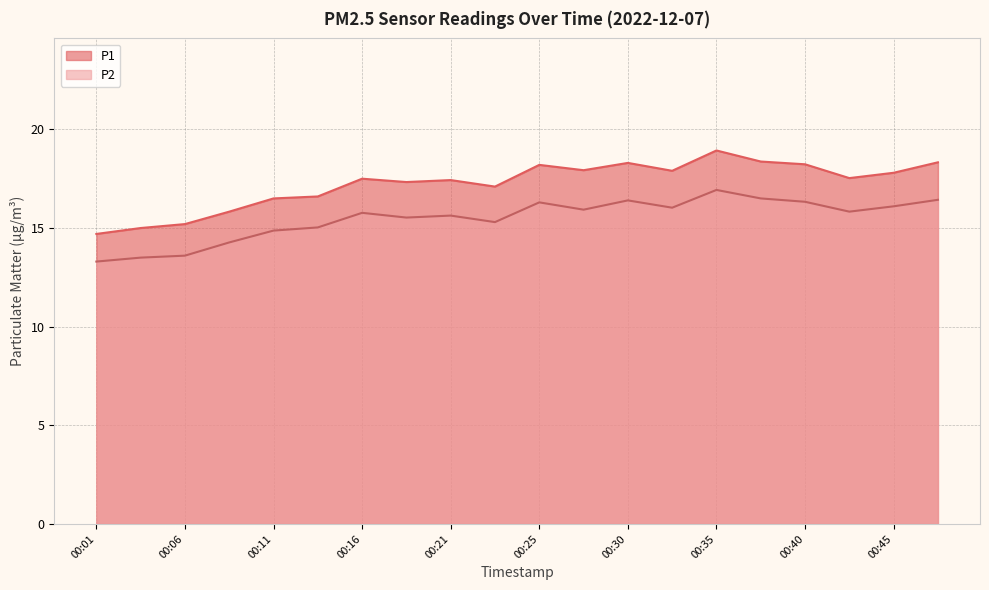

List the labels in order of P1 value, largest first.

00:35, 00:38, 00:47, 00:30, 00:40, 00:25, 00:28, 00:33, 00:45, 00:42, 00:16, 00:21, 00:18, 00:23, 00:13, 00:11, 00:08, 00:06, 00:03, 00:01